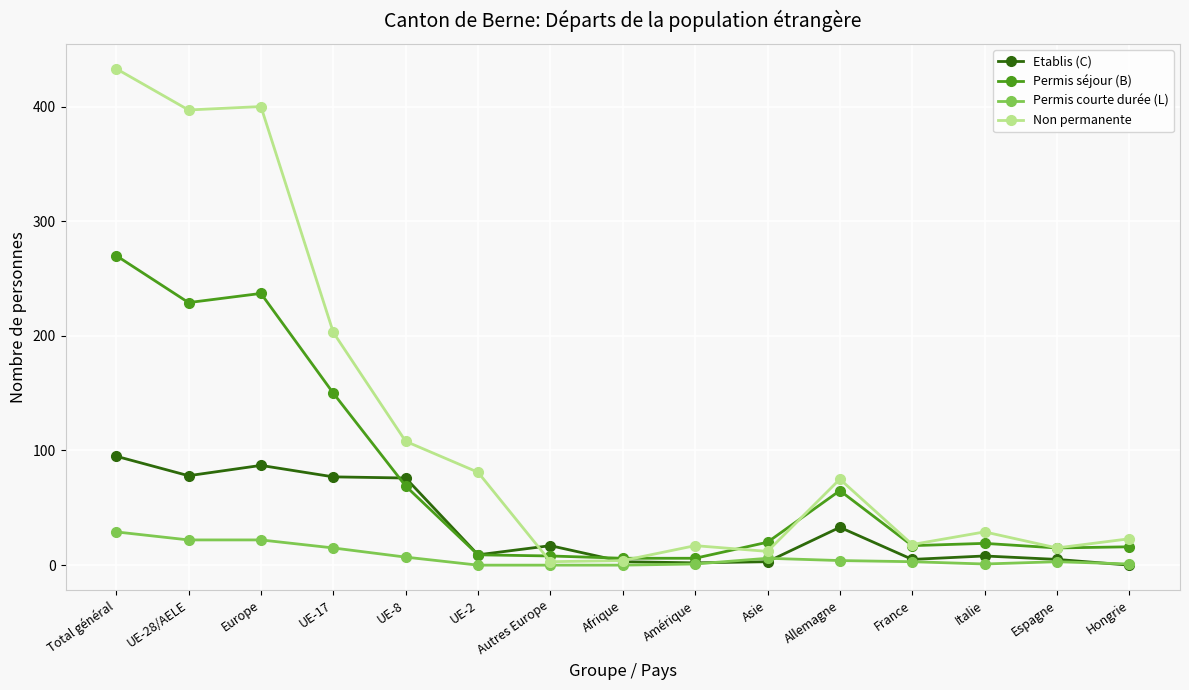

What position from the right is UE-17?

12